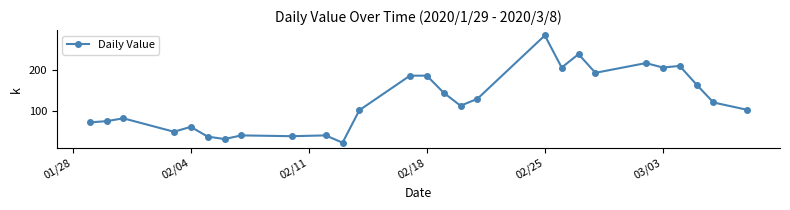

What is the sum of all values?

3336